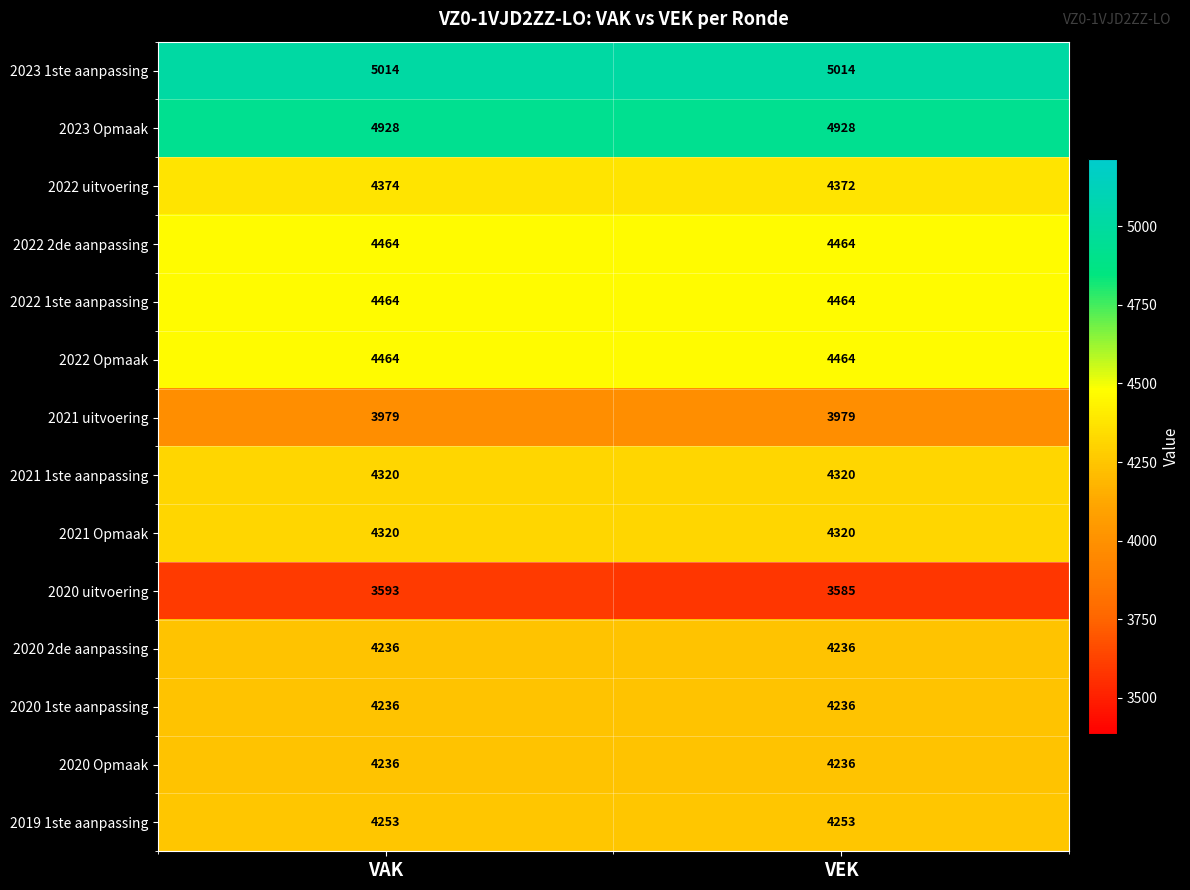

At which category does the chart reach its minimum across all series?

VEK